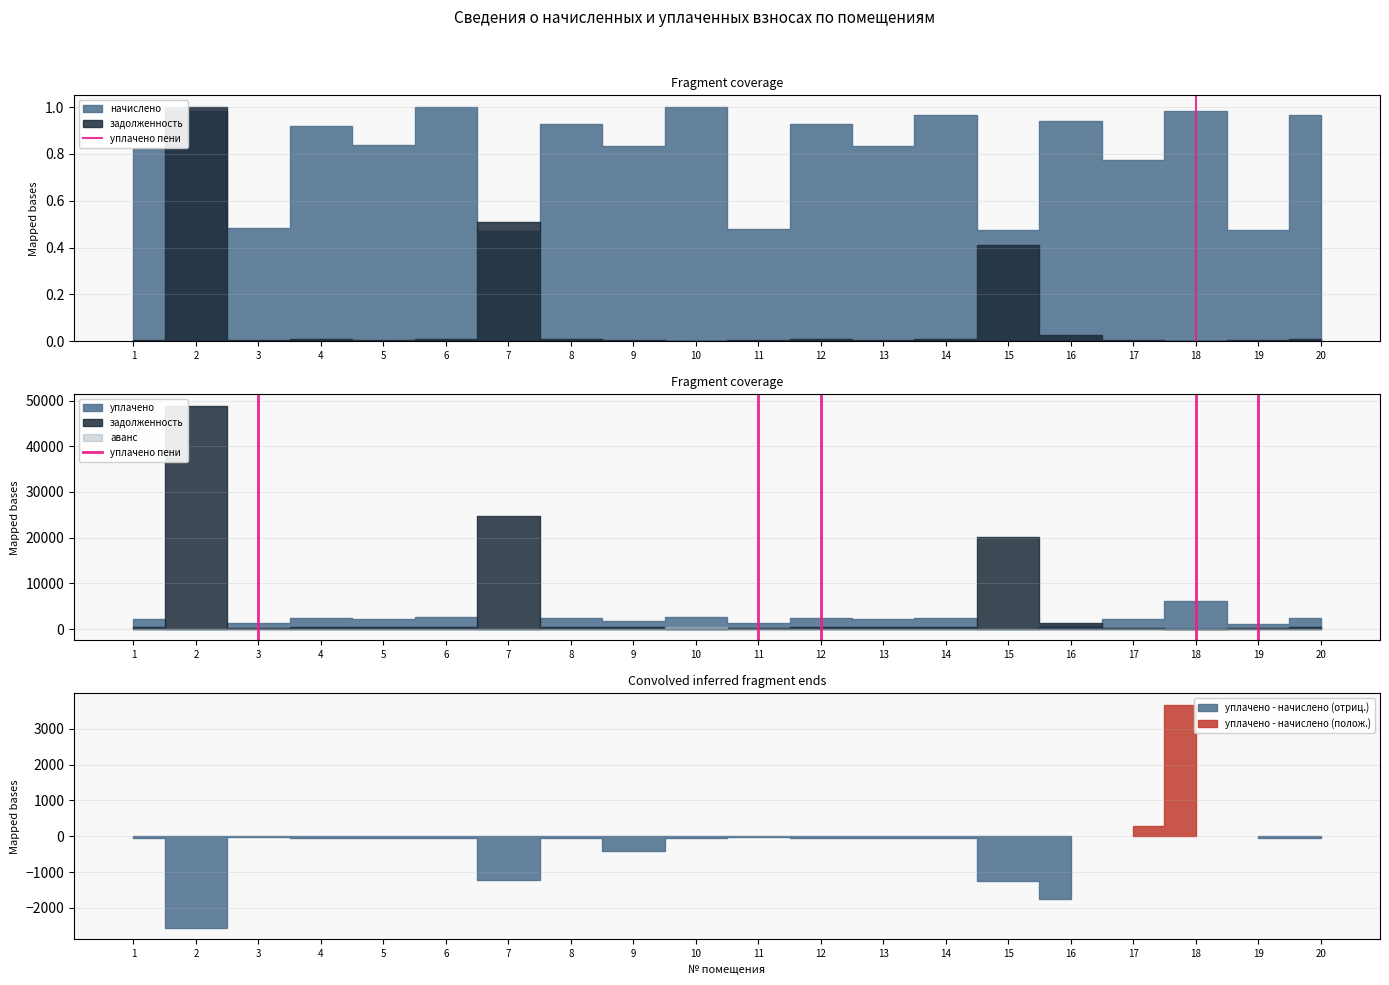

What is the value of the 2nd point from the left?

1